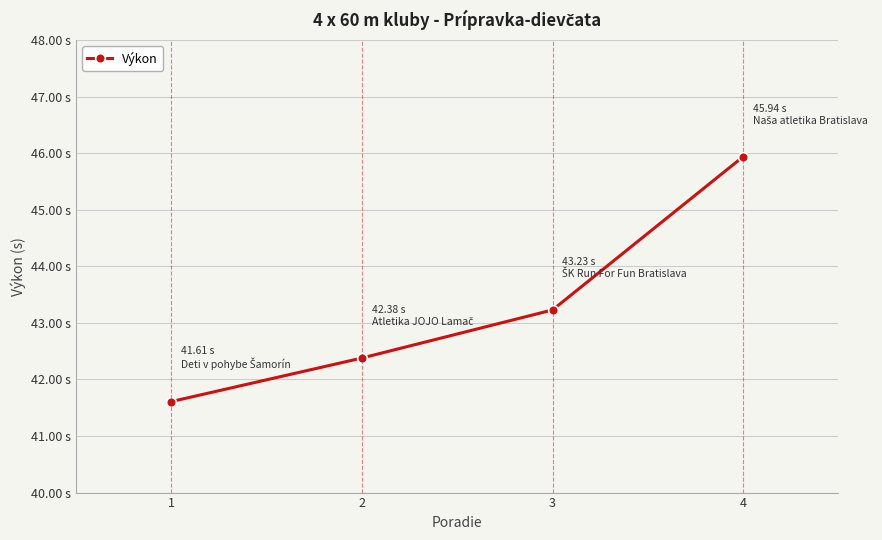

List the labels in order of value, largest first.

4, 3, 2, 1